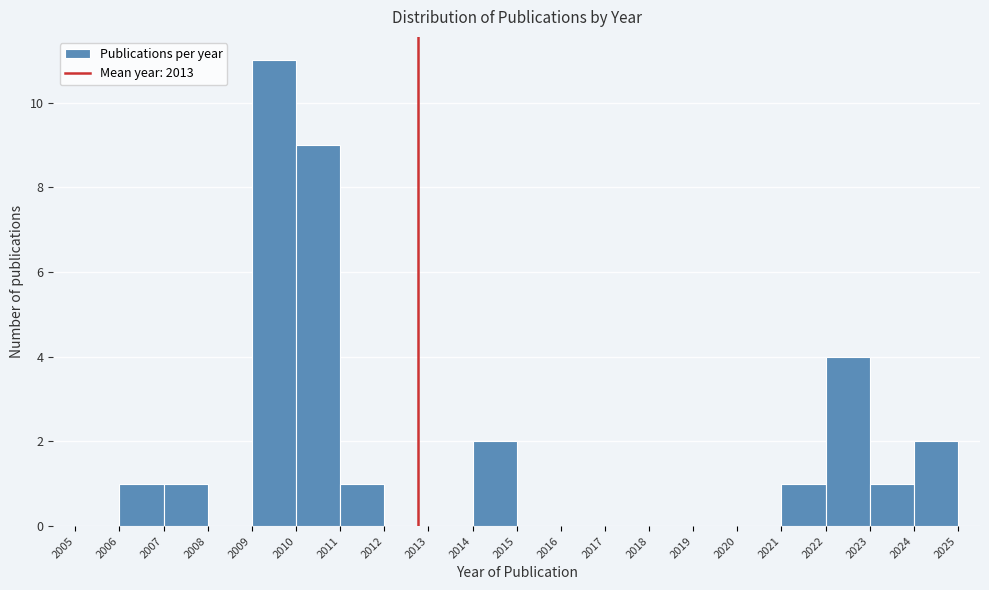

Reading left to right, transcribe this chart: for each bar, give the range it covers on the x-axis and its height. The values are not printed on the chart, so give them approximately, as read against the axis.

2005 to 2006: 0
2006 to 2007: 1
2007 to 2008: 1
2008 to 2009: 0
2009 to 2010: 11
2010 to 2011: 9
2011 to 2012: 1
2012 to 2013: 0
2013 to 2014: 0
2014 to 2015: 2
2015 to 2016: 0
2016 to 2017: 0
2017 to 2018: 0
2018 to 2019: 0
2019 to 2020: 0
2020 to 2021: 0
2021 to 2022: 1
2022 to 2023: 4
2023 to 2024: 1
2024 to 2025: 2